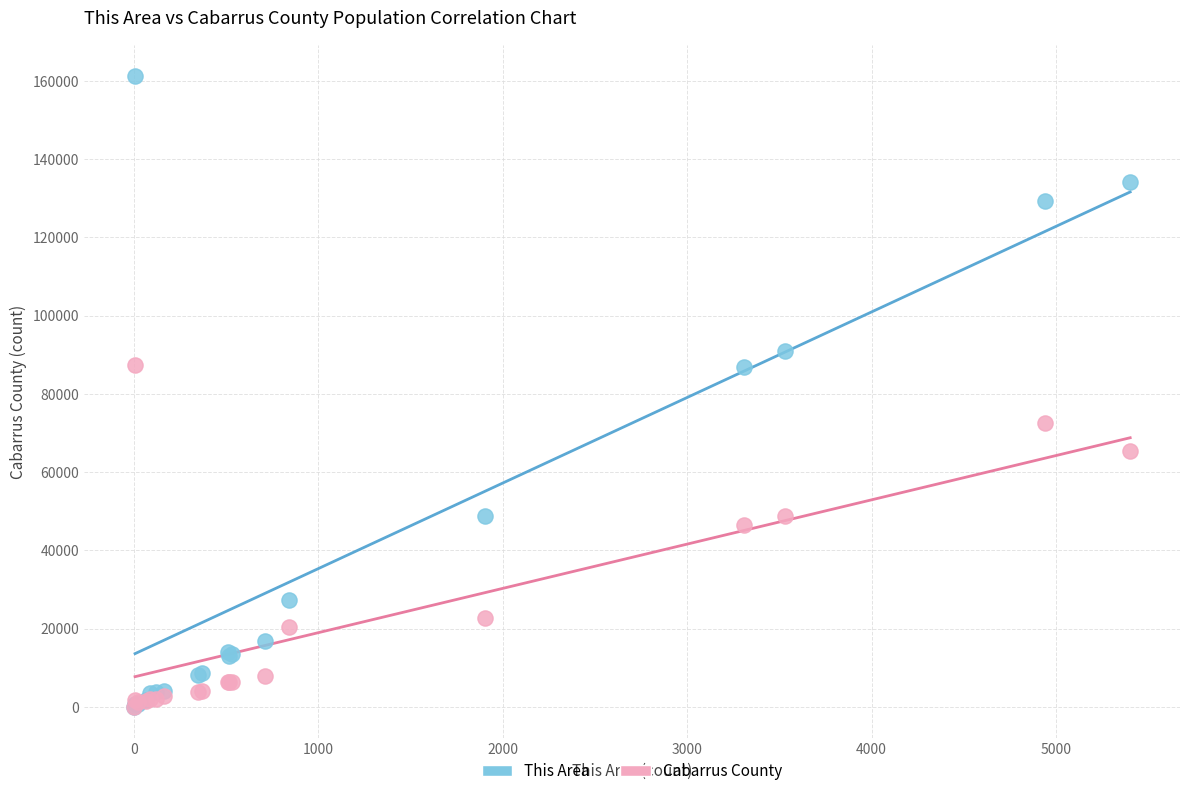

Which series reaches the maximum Y coordinate?

This Area